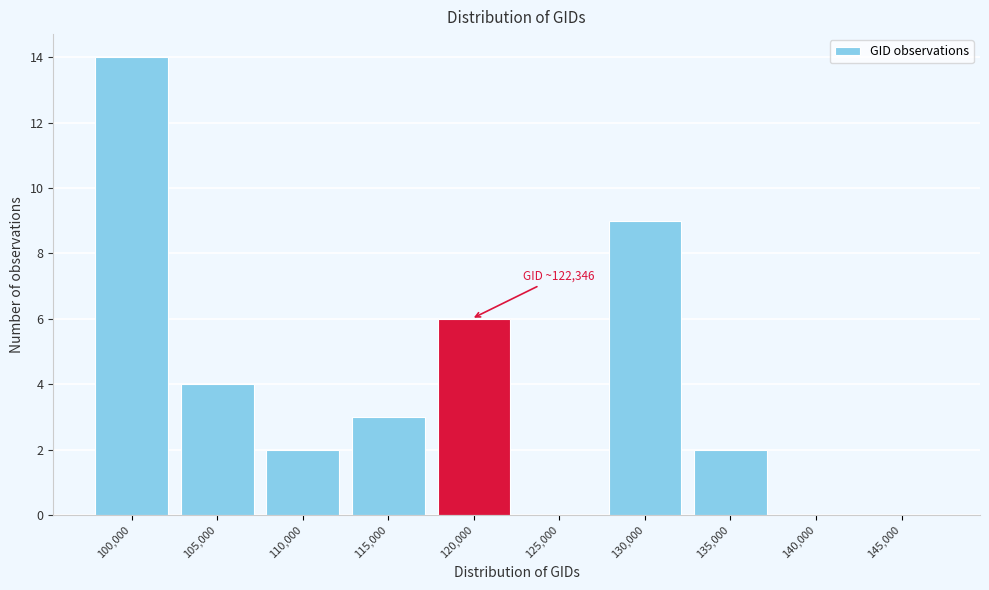

Reading left to right, list all the values displayed in this chart.

100,000=14	105,000=4	110,000=2	115,000=3	120,000=6	125,000=0	130,000=9	135,000=2	140,000=0	145,000=0